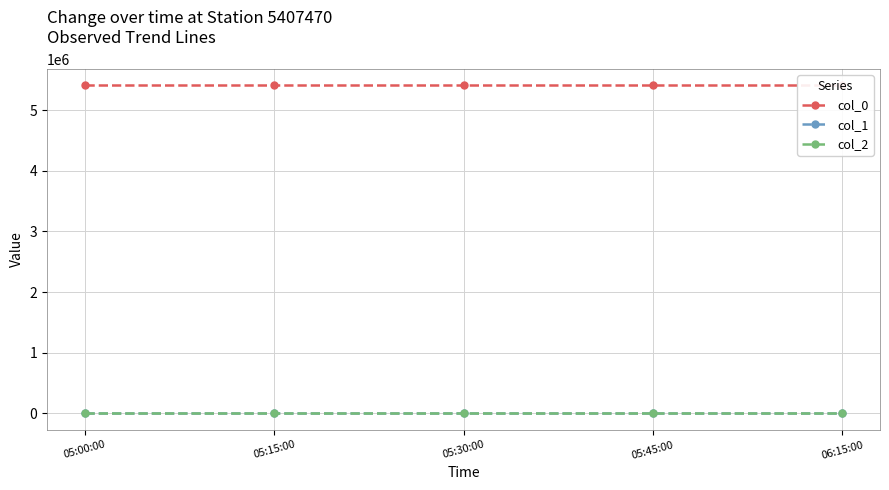

True or false: col_1 and col_0 cross at least once.

False